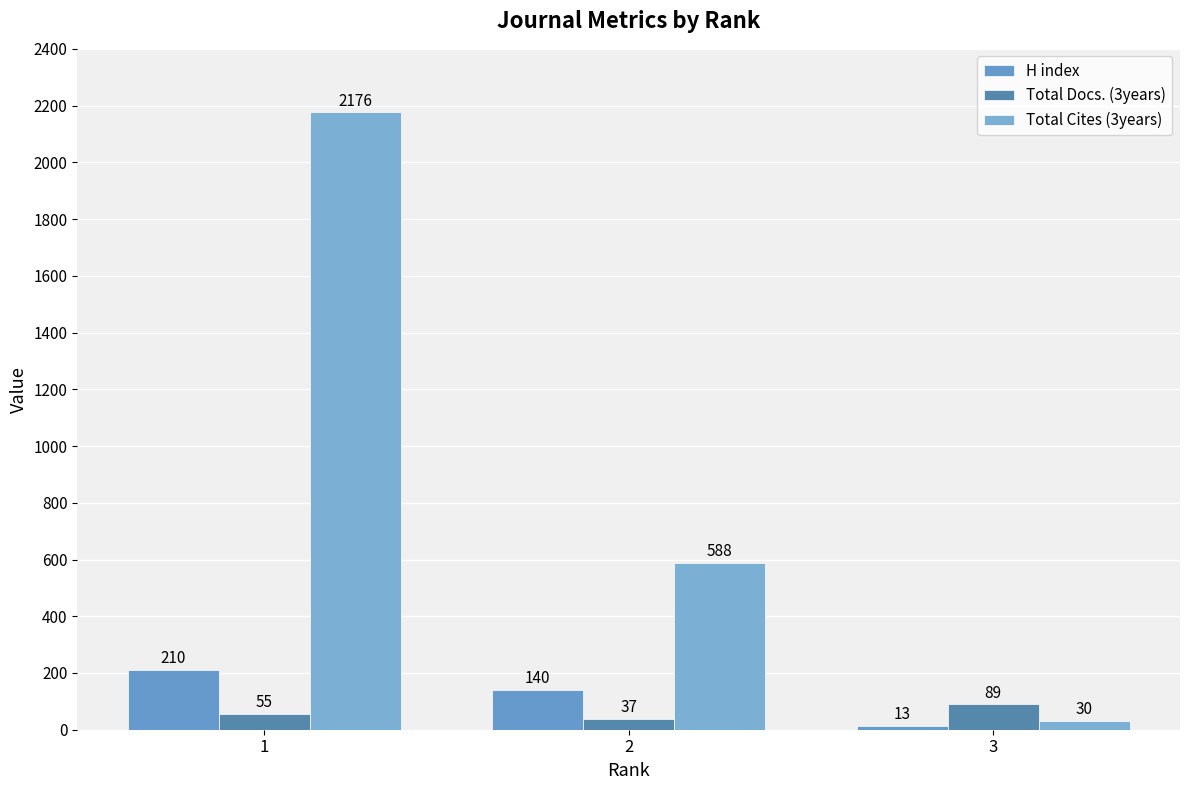

Does the chart contain stacked bars?

No